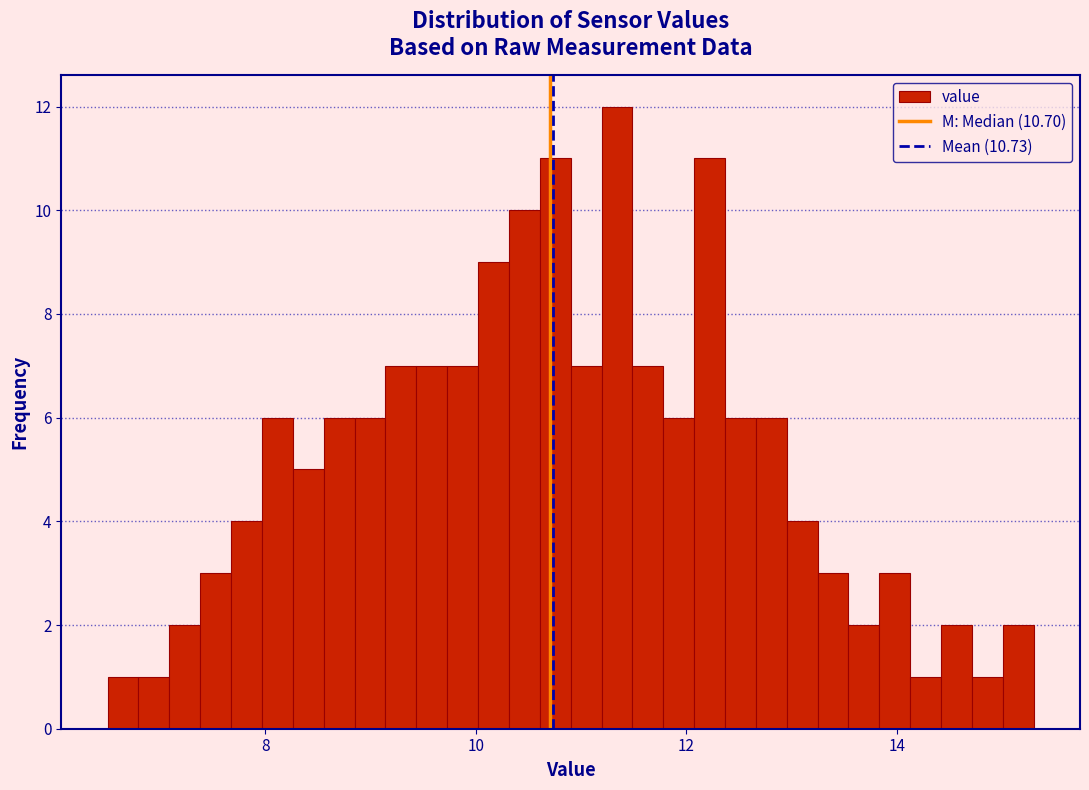

Read against the x-axis, roughly where is the centre of the tallest bar?

11.4